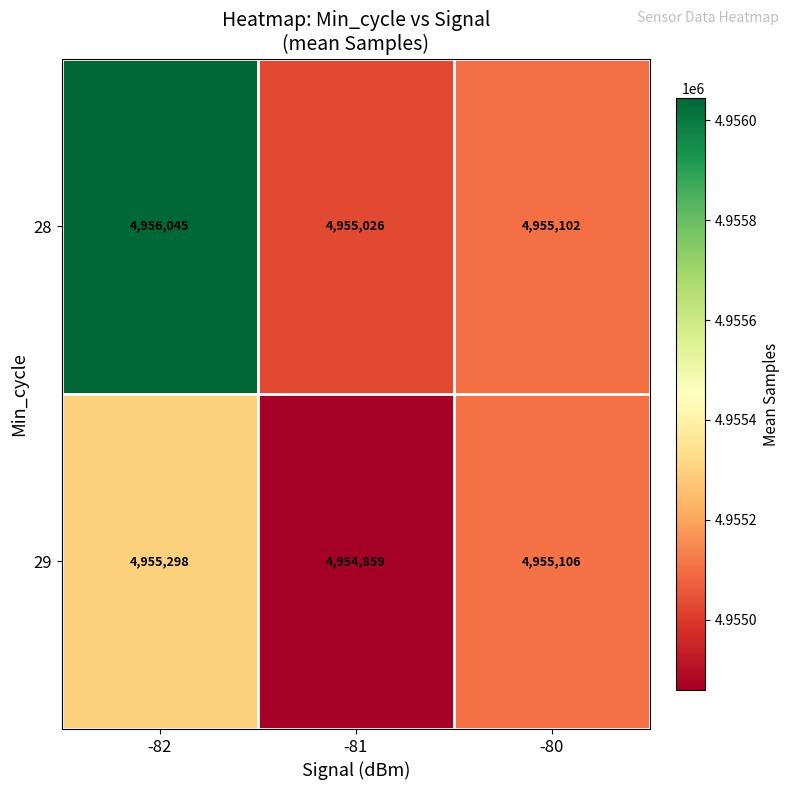

What is the difference between the 29 values at -82 and -81?

439